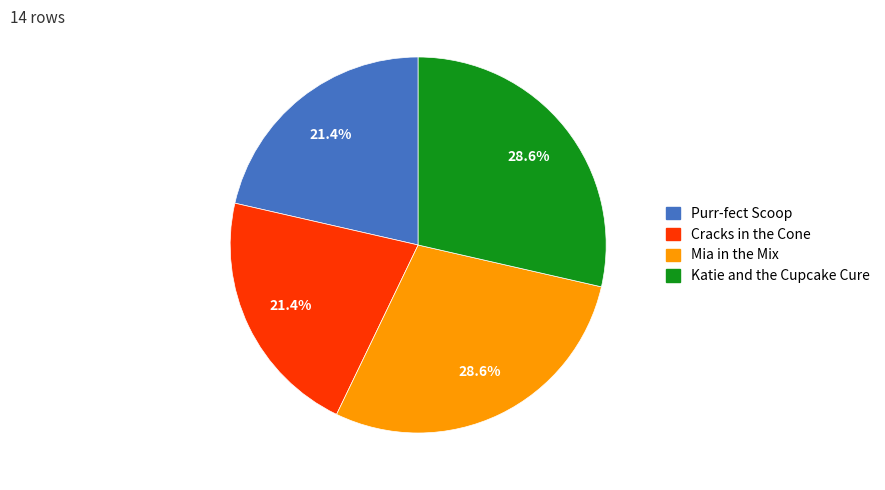

Does Purr-fect Scoop account for over 50% of the chart?

No